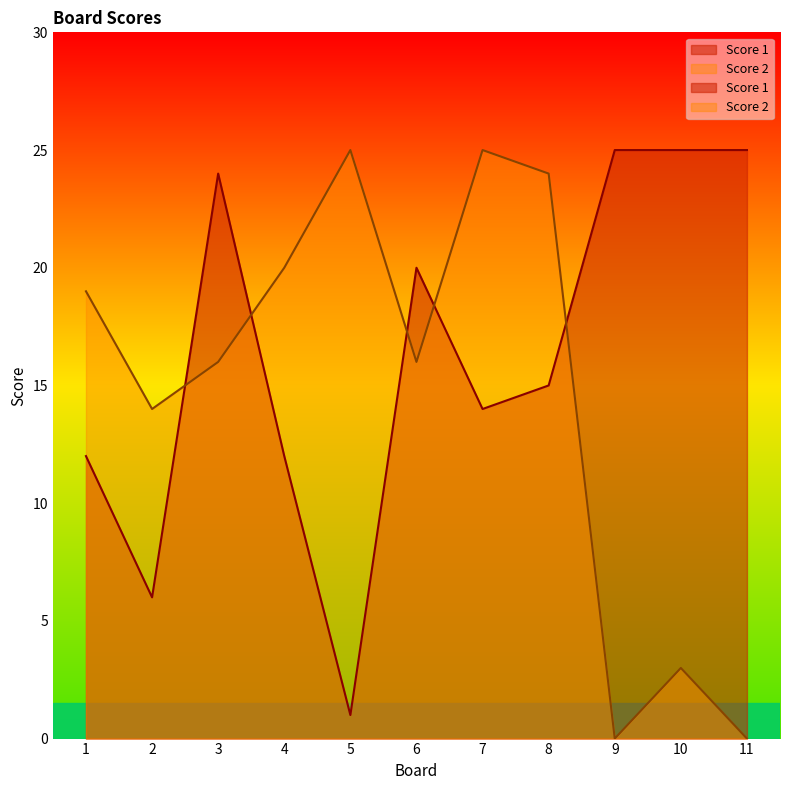

Which series changed the most between 1 and 10?

Score 2